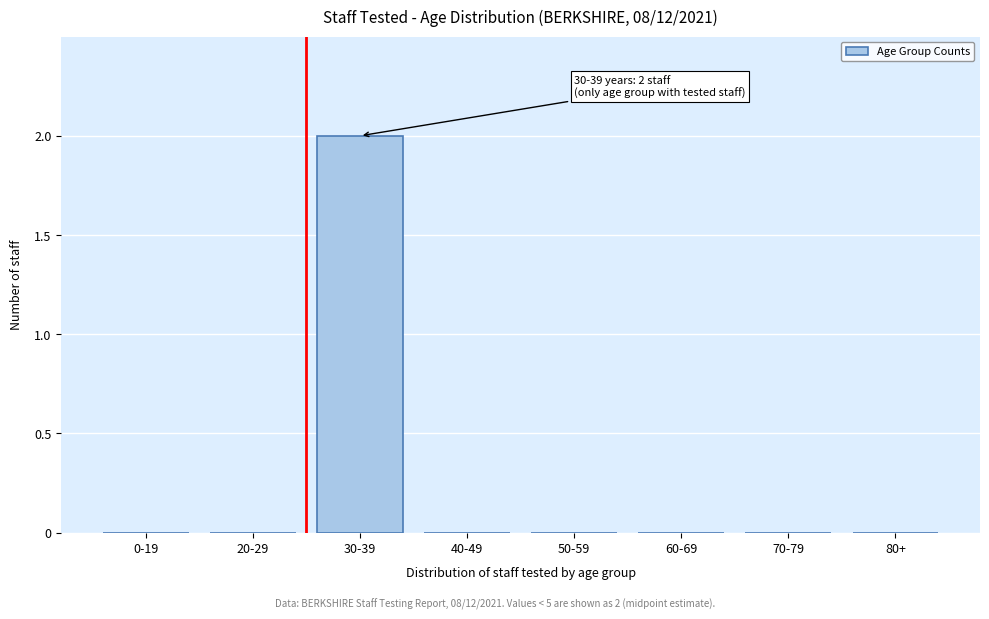

Which label corresponds to the largest value in the chart?

30-39